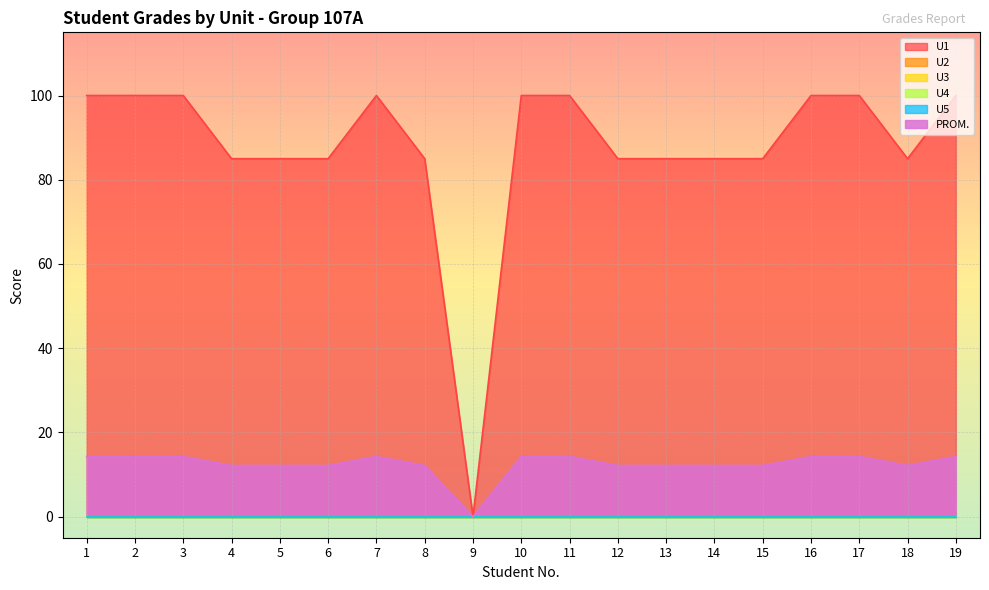

At which label does U4 reach its minimum?

1